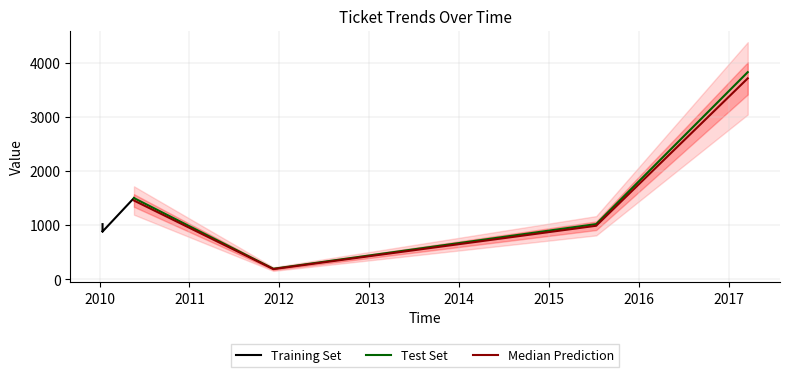

What is the value of the priority point at the 3rd from the left?

100